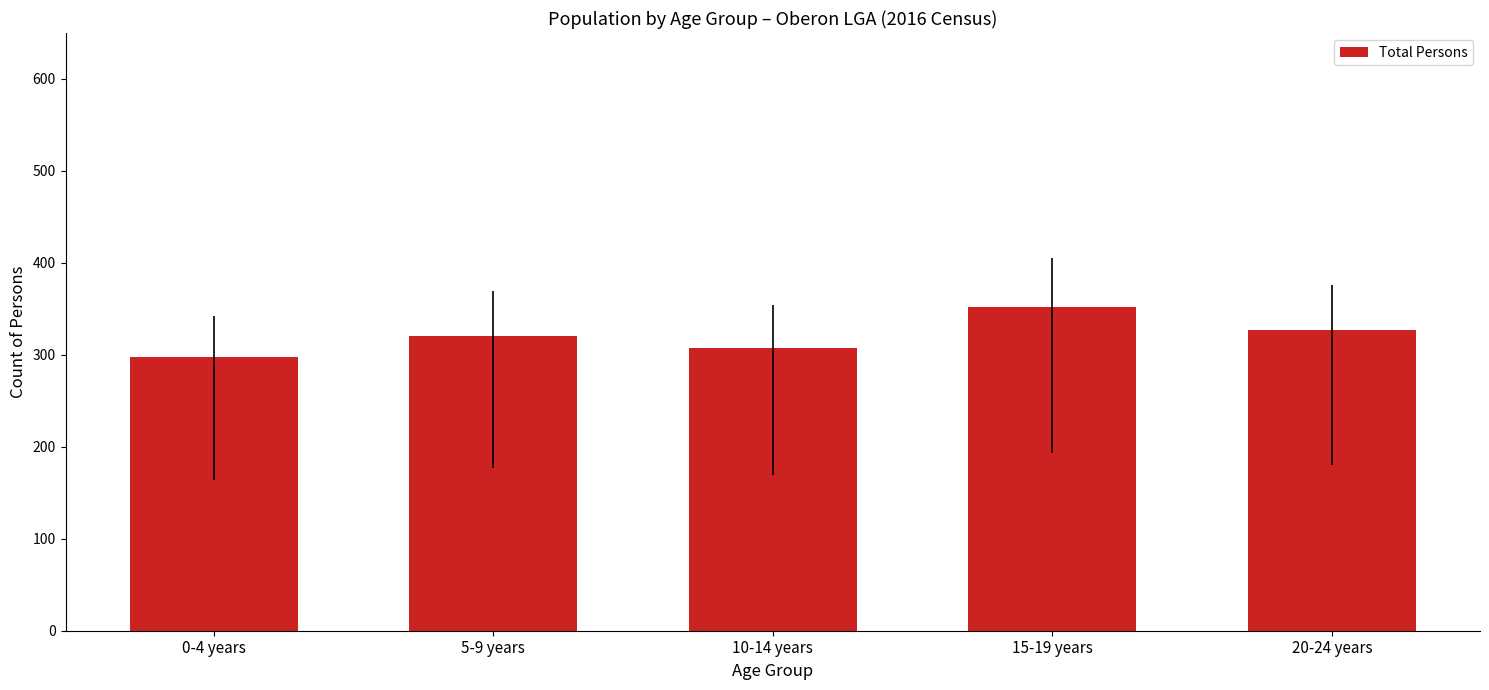

Reading right to left, transcribe all the data shown in this chart.

327	352	308	321	298